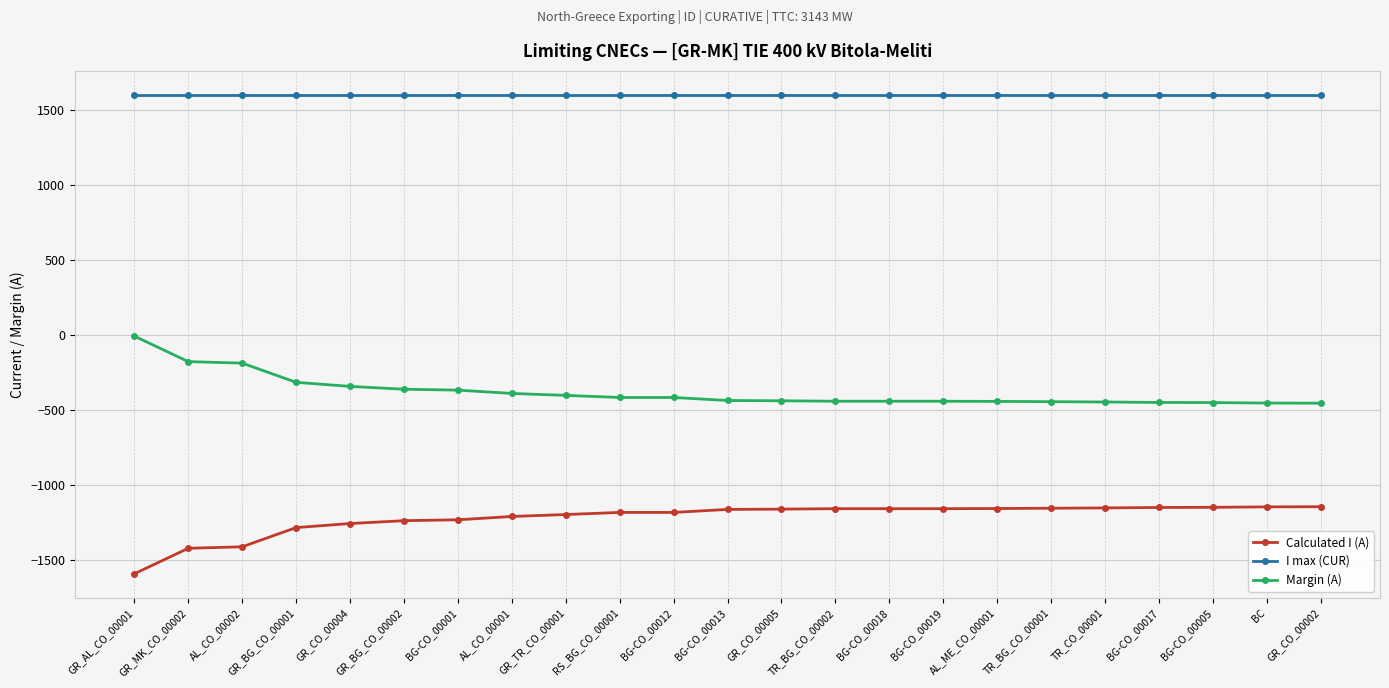

What is the highest value of the Calculated I (A) series?

-1145